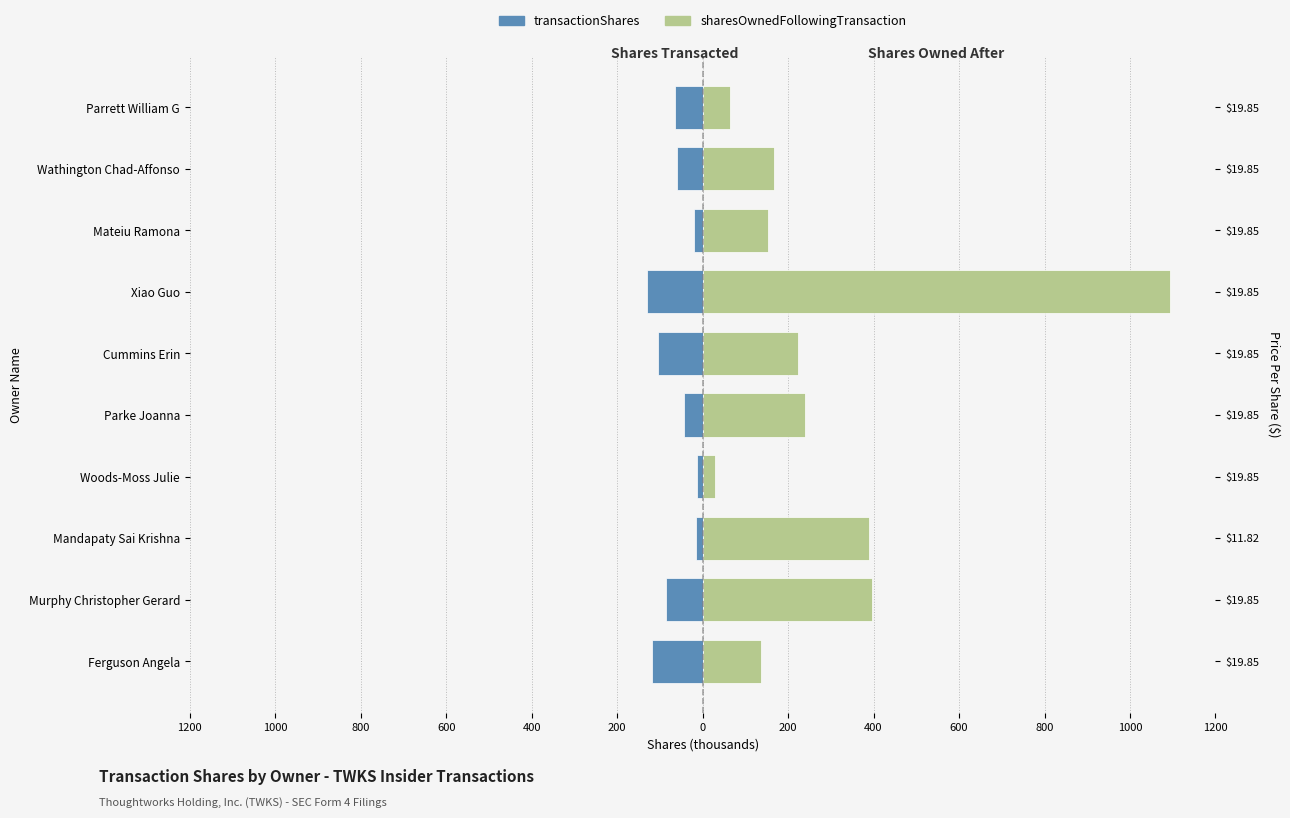

Which series changed the most between Parke Joanna and Wathington Chad-Affonso?

sharesOwnedFollowingTransaction